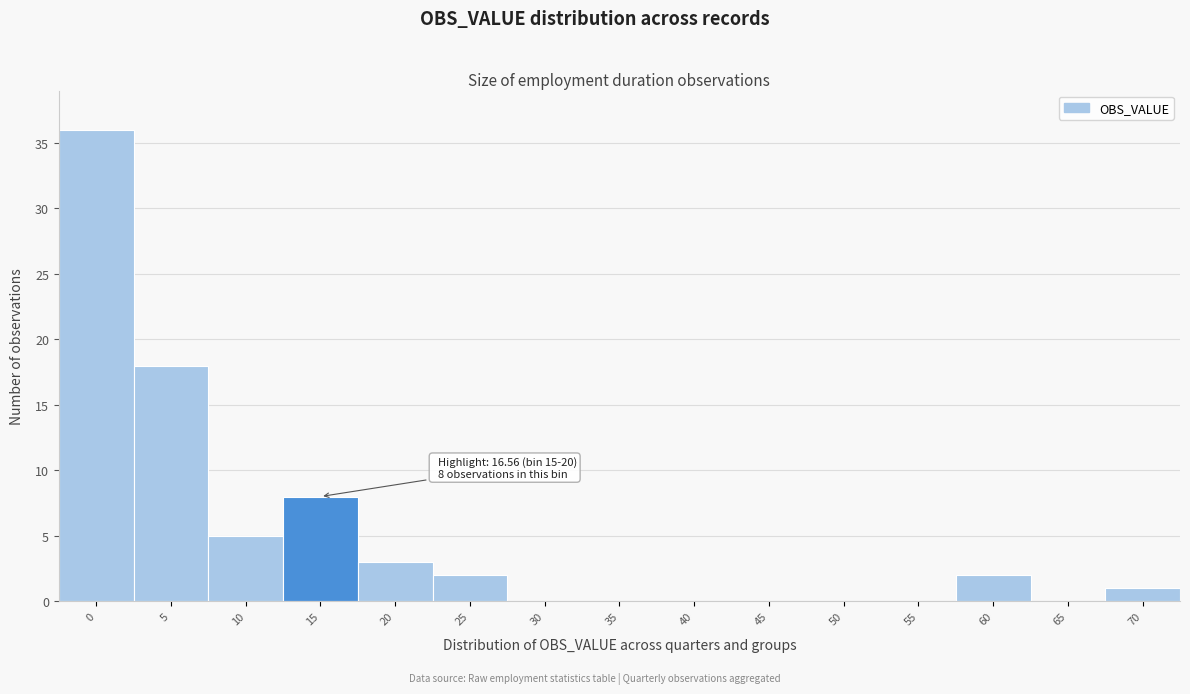

Reading left to right, transcribe all the data shown in this chart.

0=36	5=18	10=5	15=8	20=3	25=2	30=0	35=0	40=0	45=0	50=0	55=0	60=2	65=0	70=1